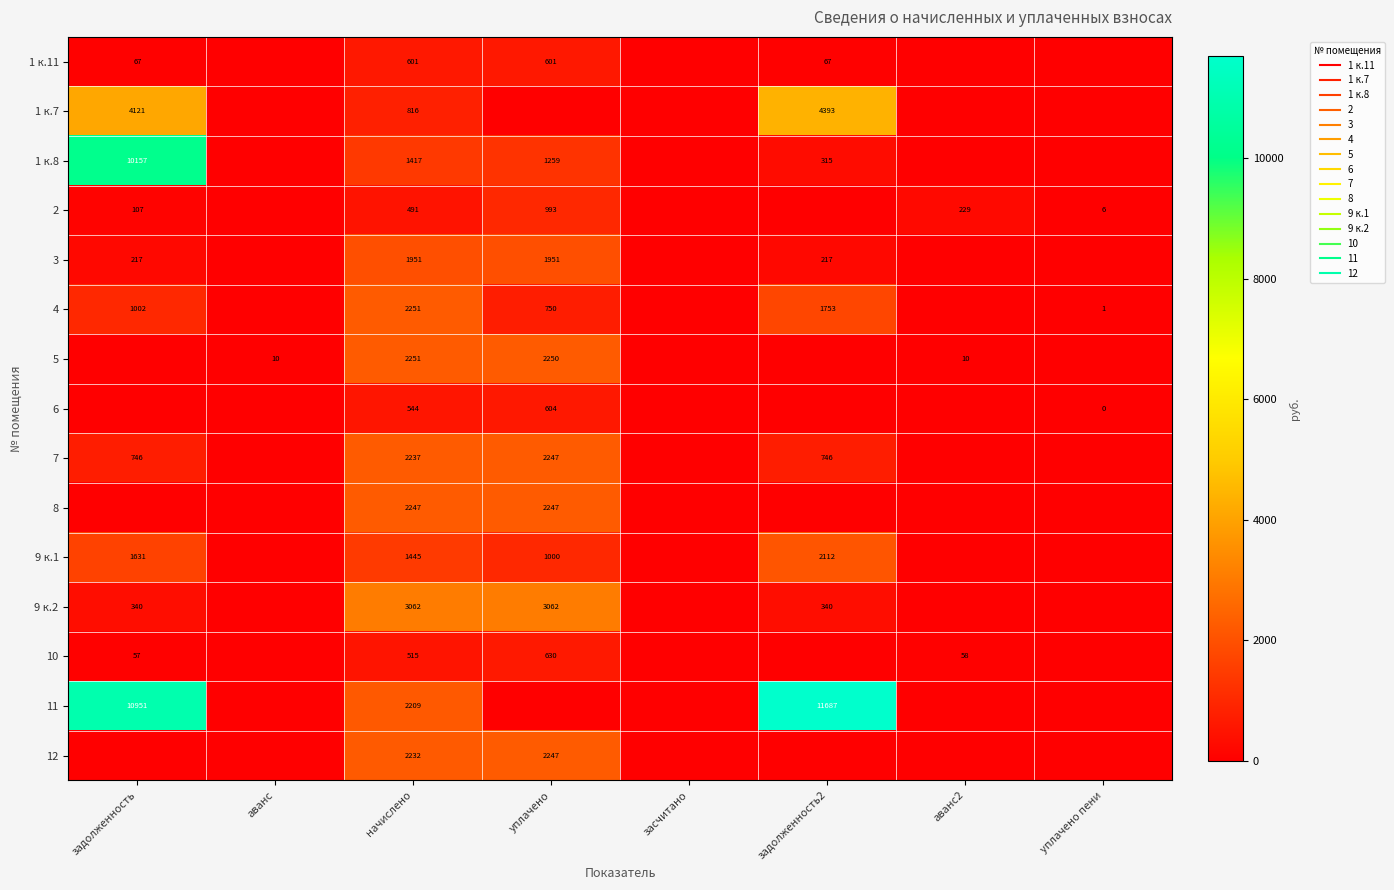

What is the sum of the 9 к.2 values at задолженность2 and аванс2?

340.3